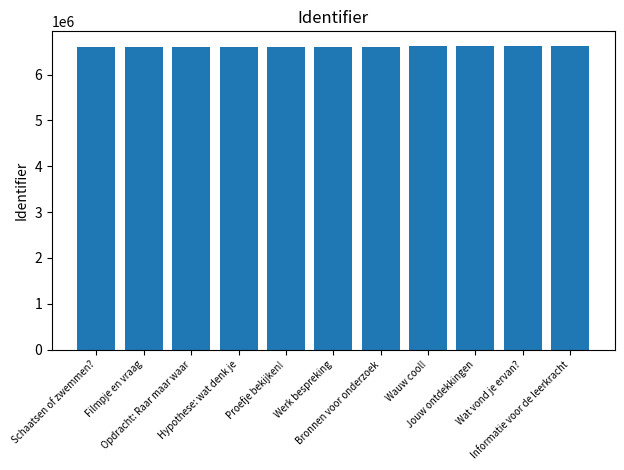

What position from the left is Schaatsen of zwemmen??

1